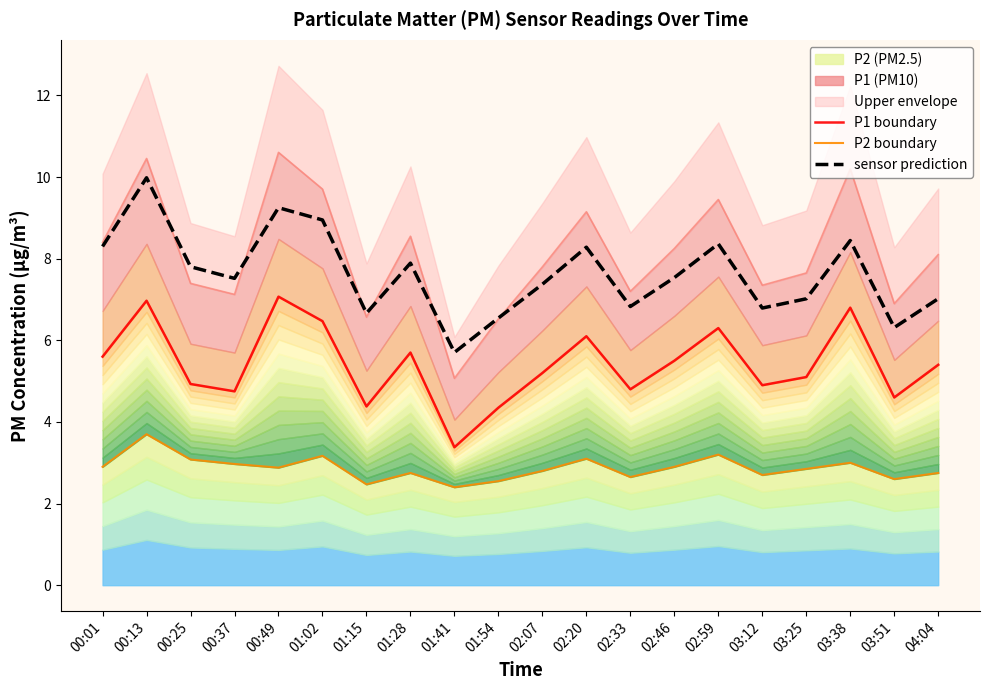

List the series in order of their peak value, lowest first.

P2 boundary, P1 boundary, sensor prediction